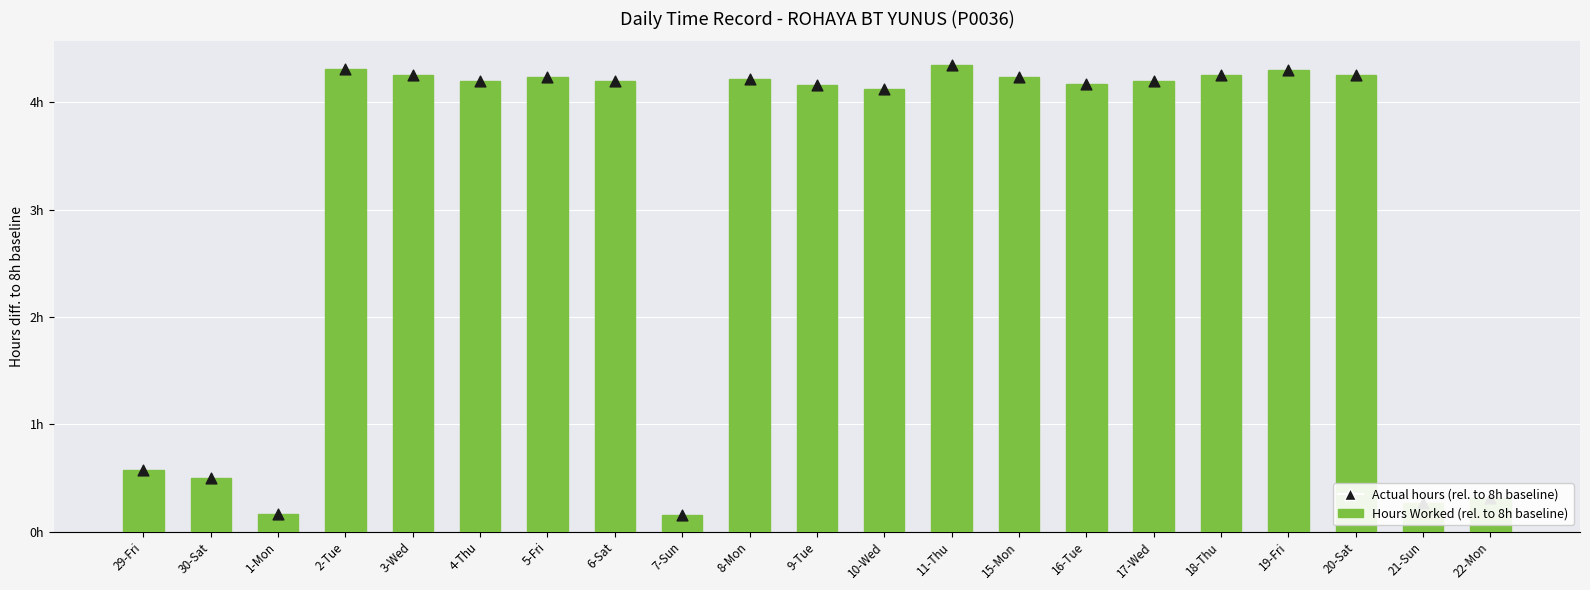

Which series has the largest total across all categories?

Hours Worked (rel. to 8h baseline)